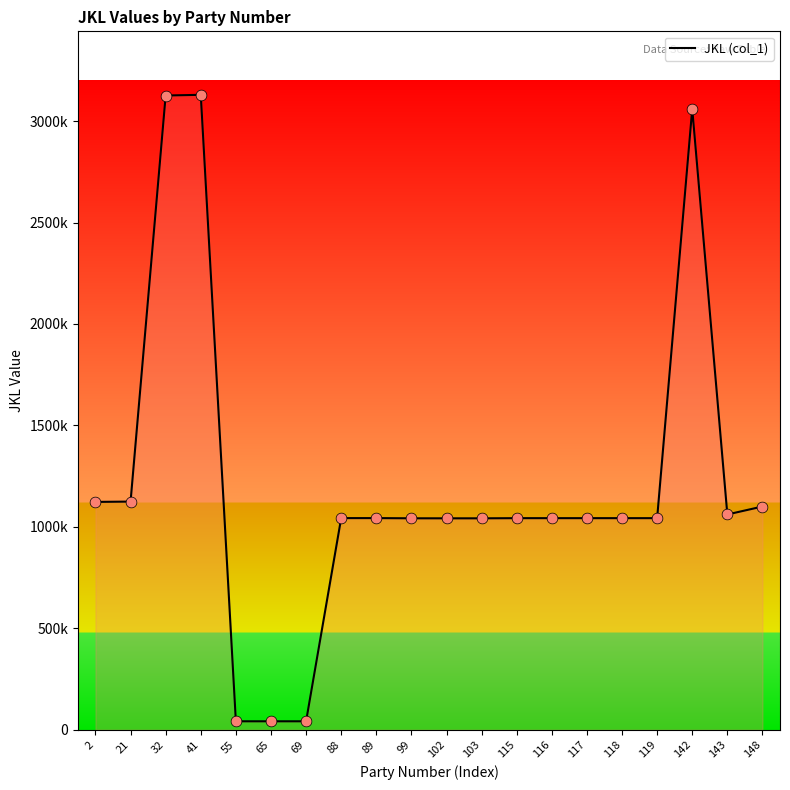

Between 99 and 103, which is larger?

99